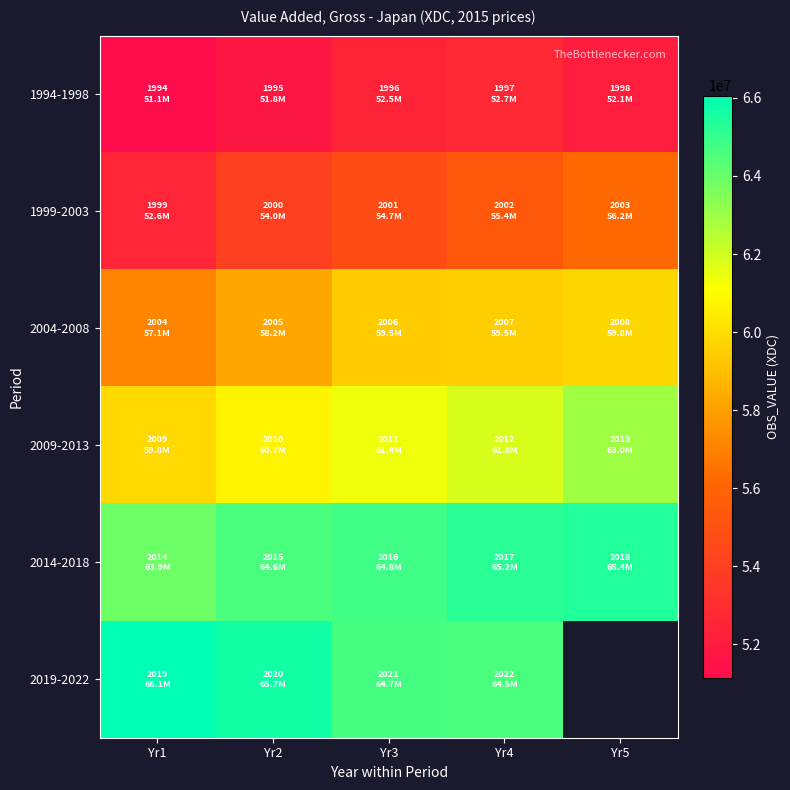

True or false: 2014-2018 has a value of 65237400.0 at Yr4.

True